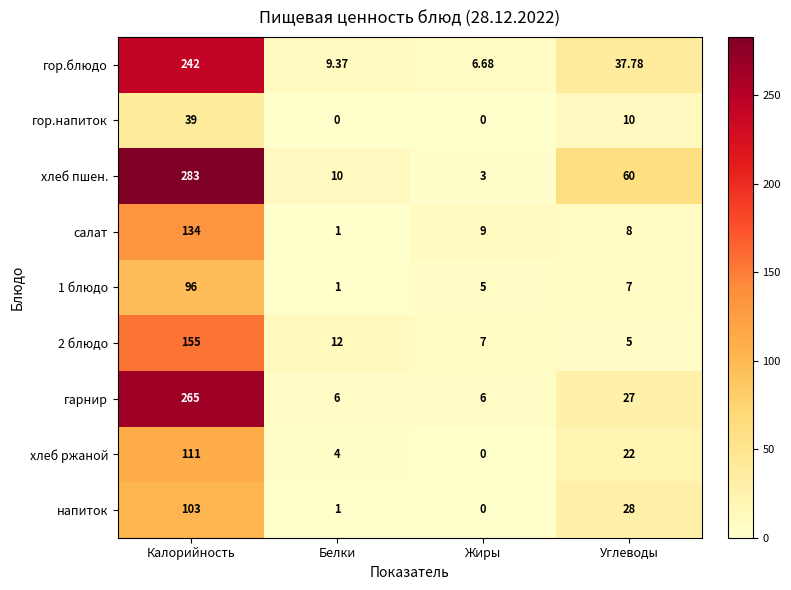

How many distinct data groups are displayed?

9